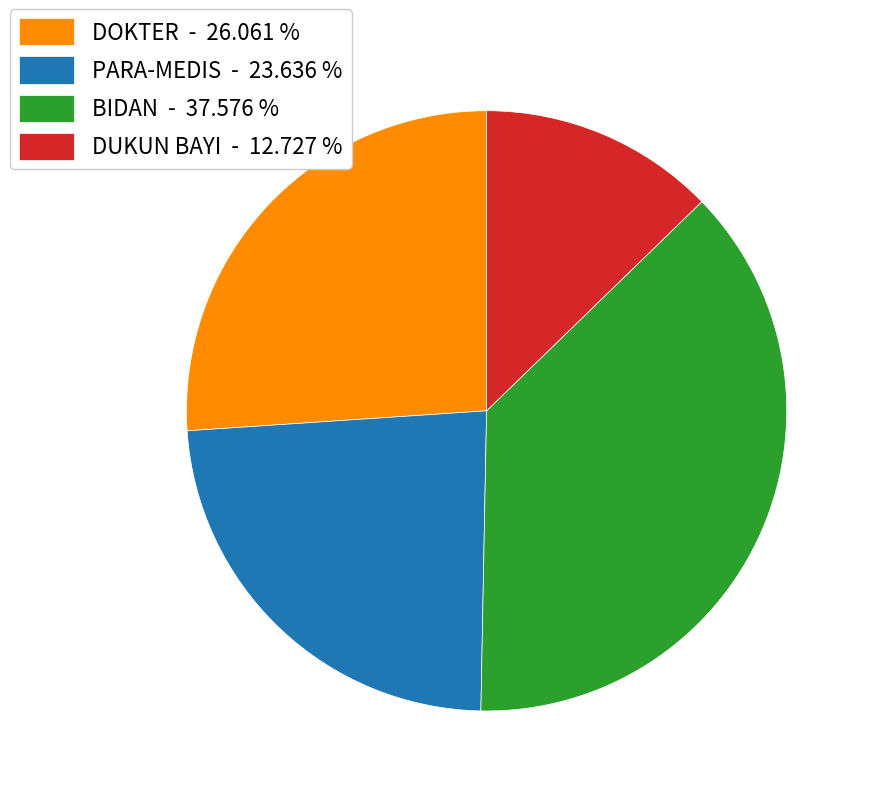

Count the number of slices in the pie.

4